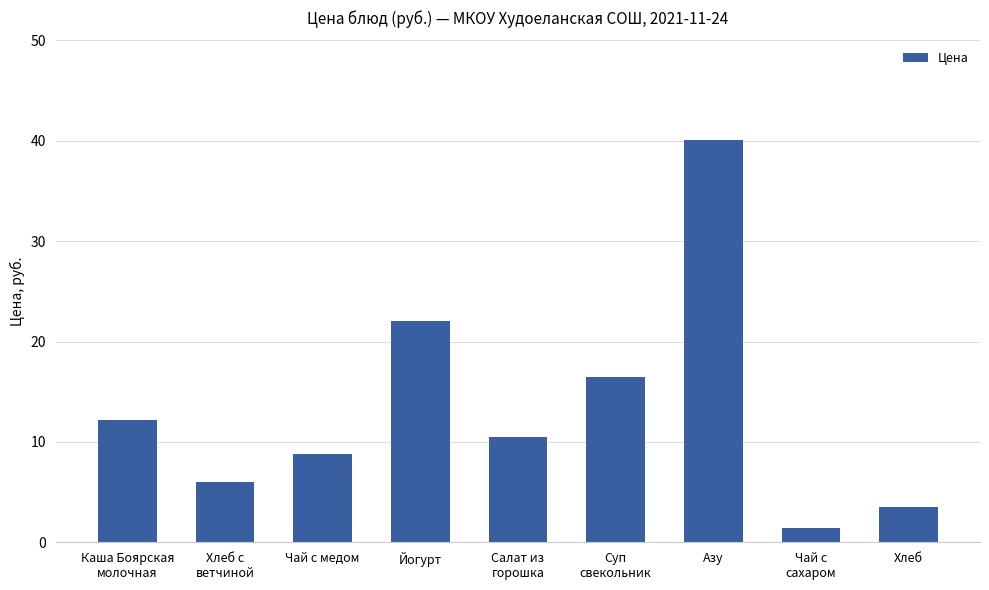

Does the chart contain stacked bars?

No